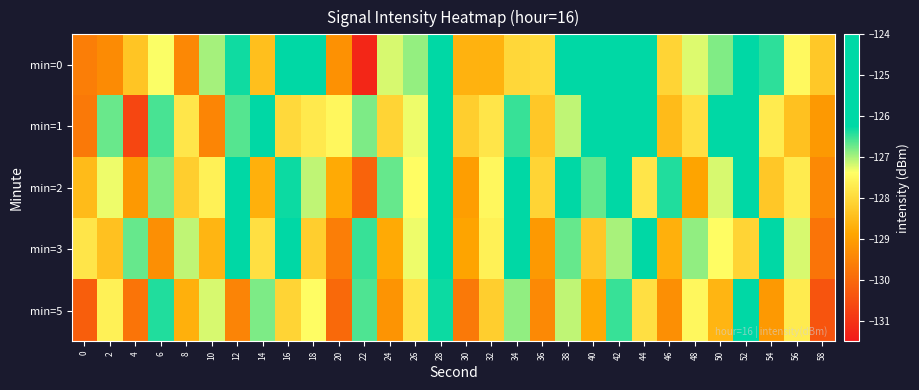

Reading right to left, extract all data points from this chart.

min=0: 58=-128.3	56=-127.5	54=-126.5	52=-125.0	50=-126.8	48=-127.2	46=-128.1	44=-124.4	42=-124.9	40=-125.1	38=-125.1	36=-128.0	34=-128.0	32=-128.7	30=-128.6	28=-125.9	26=-126.9	24=-127.2	22=-131.3	20=-129.3	18=-125.5	16=-125.1	14=-128.4	12=-126.3	10=-127.0	8=-129.4	6=-127.4	4=-128.3	2=-129.4	0=-129.6
min=1: 58=-129.1	56=-128.4	54=-127.7	52=-125.3	50=-126.1	48=-127.9	46=-128.5	44=-126.2	42=-124.8	40=-125.6	38=-127.1	36=-128.3	34=-126.5	32=-127.8	30=-128.2	28=-125.9	26=-127.3	24=-128.1	22=-126.8	20=-127.5	18=-127.7	16=-128.0	14=-124.7	12=-126.6	10=-129.5	8=-127.8	6=-126.6	4=-130.7	2=-126.7	0=-129.7
min=2: 58=-129.4	56=-127.7	54=-128.3	52=-126.0	50=-127.2	48=-128.9	46=-126.4	44=-127.8	42=-125.1	40=-126.7	38=-125.3	36=-128.1	34=-126.2	32=-127.5	30=-129.0	28=-125.6	26=-127.4	24=-126.7	22=-130.1	20=-128.8	18=-127.1	16=-126.3	14=-128.7	12=-125.9	10=-127.6	8=-128.2	6=-126.8	4=-129.1	2=-127.3	0=-128.5
min=3: 58=-129.8	56=-127.2	54=-125.6	52=-128.1	50=-127.4	48=-126.9	46=-128.7	44=-125.5	42=-127.0	40=-128.3	38=-126.7	36=-129.1	34=-125.8	32=-127.6	30=-128.9	28=-126.1	26=-127.3	24=-128.8	22=-126.5	20=-129.6	18=-128.2	16=-125.7	14=-127.9	12=-126.2	10=-128.6	8=-127.1	6=-129.3	4=-126.7	2=-128.4	0=-127.8
min=5: 58=-130.4	56=-127.7	54=-129.1	52=-126.2	50=-128.6	48=-127.5	46=-129.3	44=-127.9	42=-126.5	40=-128.8	38=-127.1	36=-129.4	34=-126.9	32=-128.2	30=-129.7	28=-126.3	26=-127.8	24=-129.2	22=-126.6	20=-130.0	18=-127.4	16=-128.1	14=-126.8	12=-129.5	10=-127.2	8=-128.7	6=-126.4	4=-129.8	2=-127.6	0=-130.2